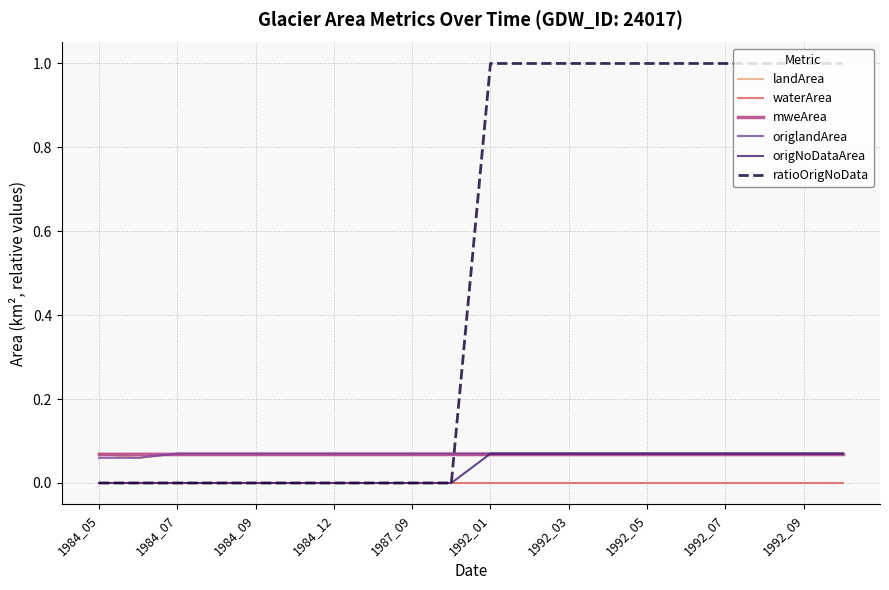

Which series has the largest total across all categories?

ratioOrigNoData